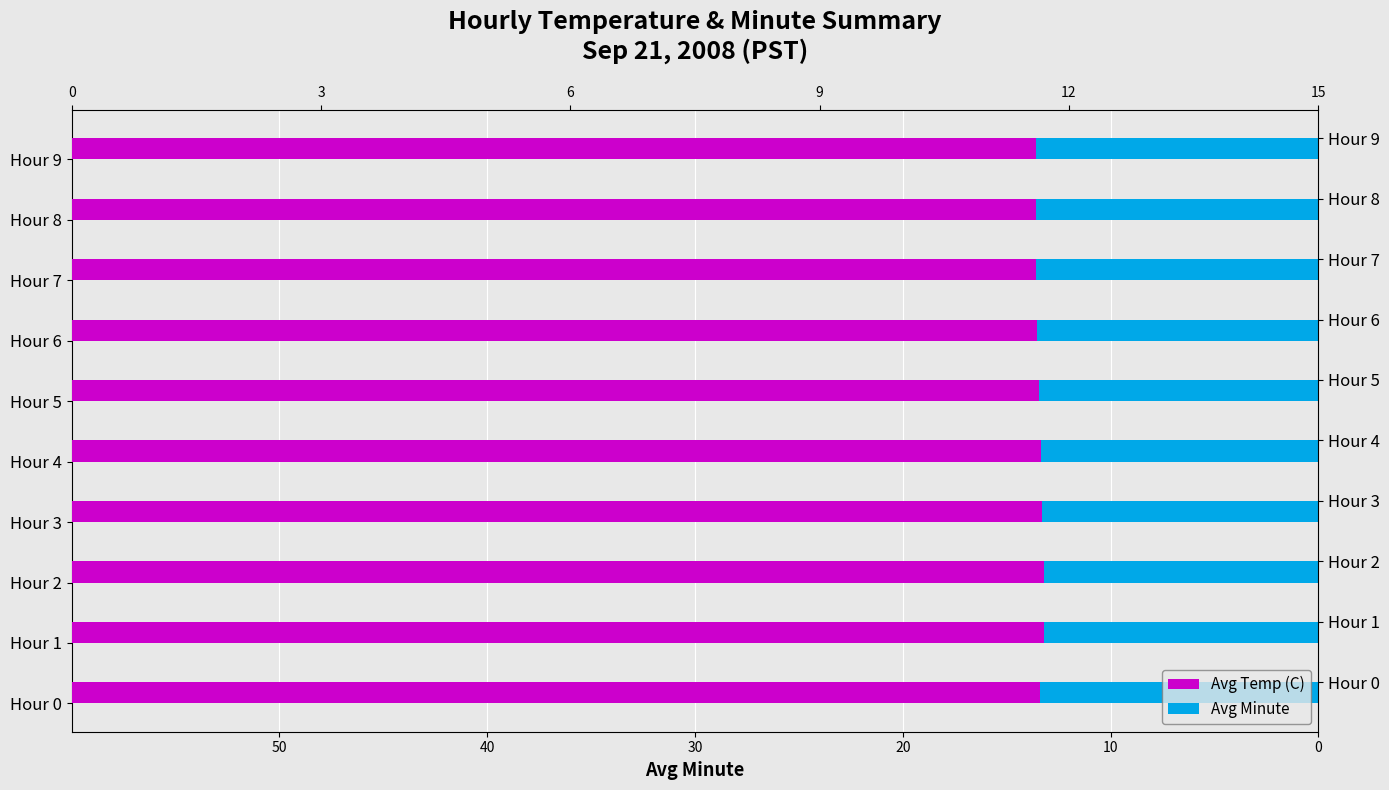

List the series in order of their peak value, highest first.

Avg Temp (C), Avg Minute